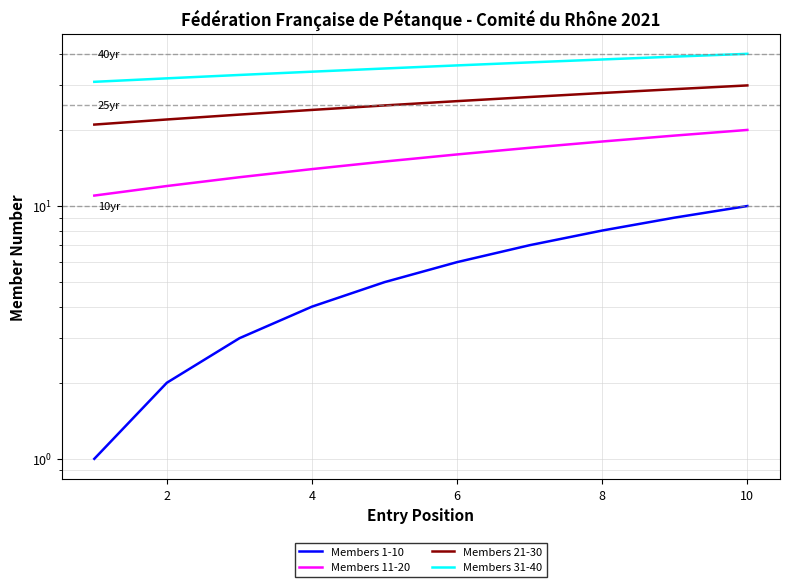

What is the difference between the second highest and minimum values in the Members 11-20 series?

8